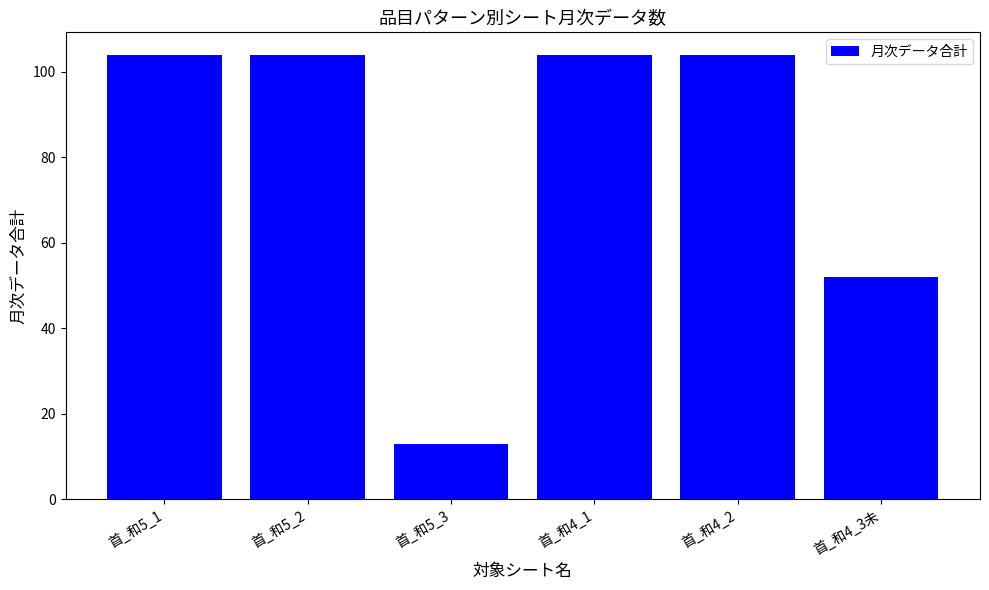

What is the sum of the values at 首_和5_1 and 首_和4_2?

208